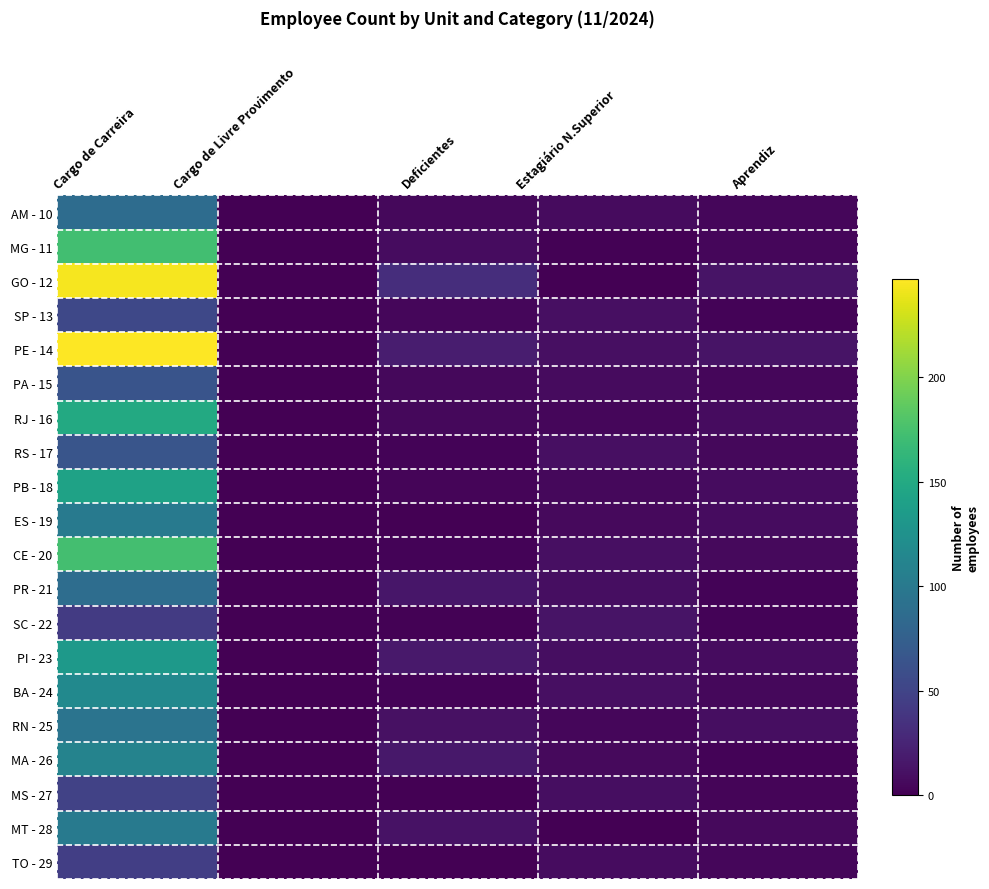

Rank the series by their maximum value, from lowest to highest.

SC - 22, TO - 29, MS - 27, SP - 13, PA - 15, RS - 17, AM - 10, PR - 21, RN - 25, MT - 28, ES - 19, MA - 26, BA - 24, PI - 23, PB - 18, RJ - 16, MG - 11, CE - 20, GO - 12, PE - 14